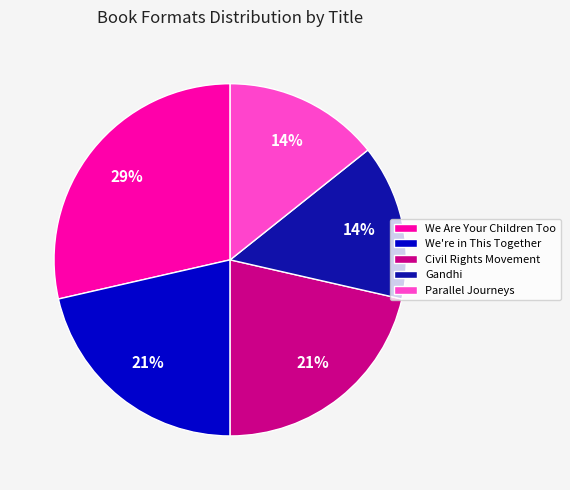

Does We Are Your Children Too represent more than half of the total?

No